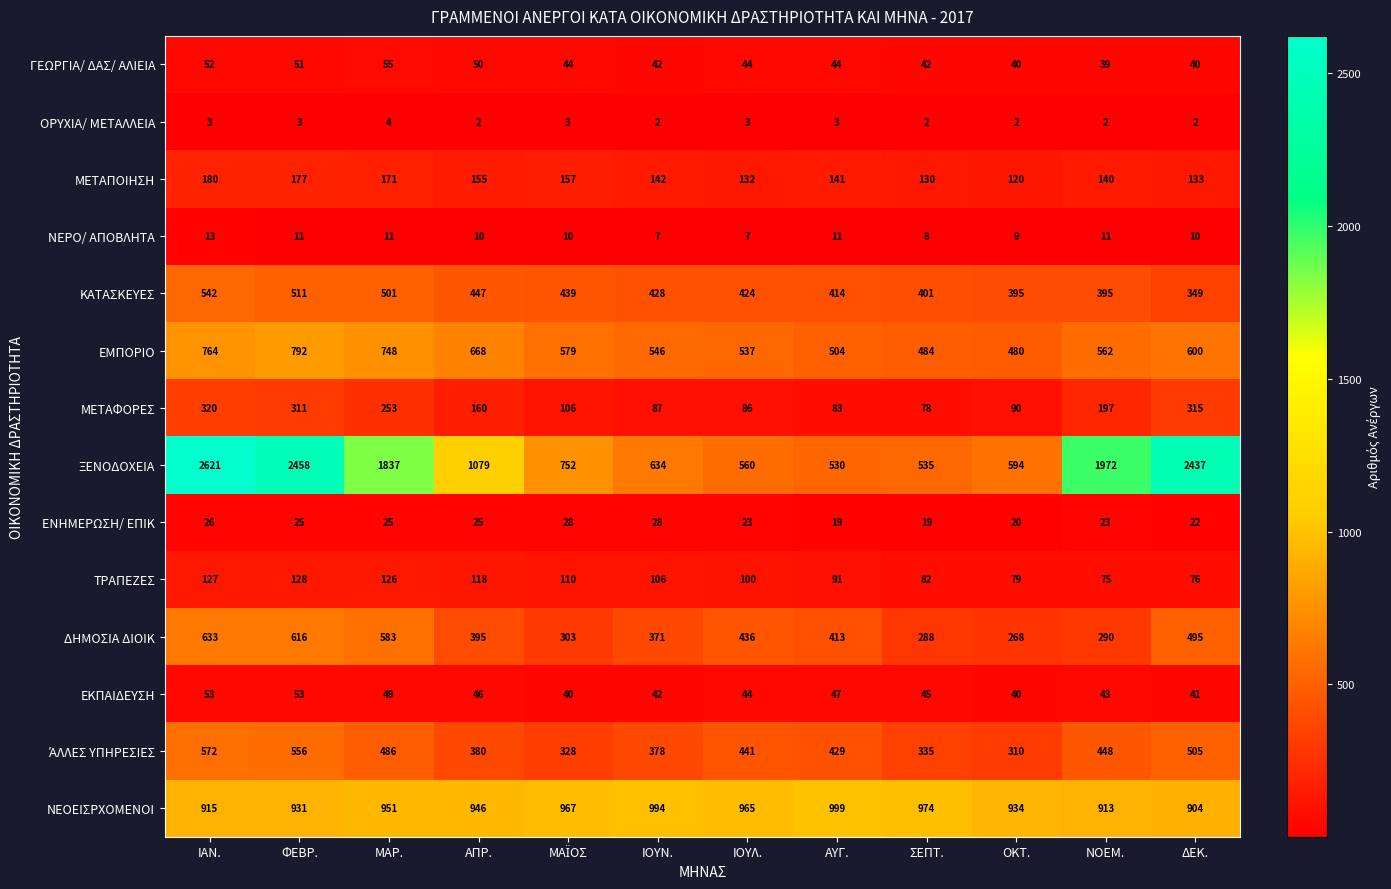

At how many categories does at least one series exceed 936?

11